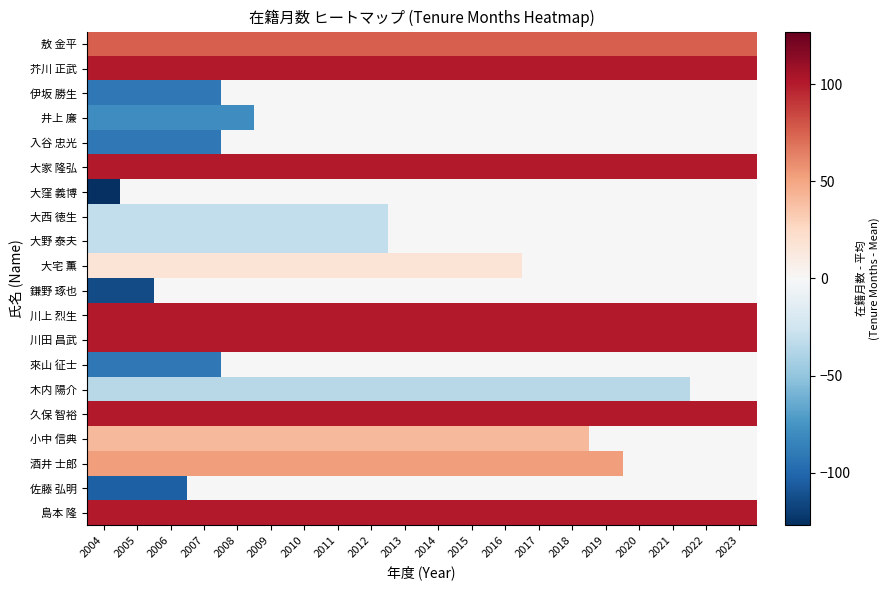

What is the smallest value displayed?

-126.9